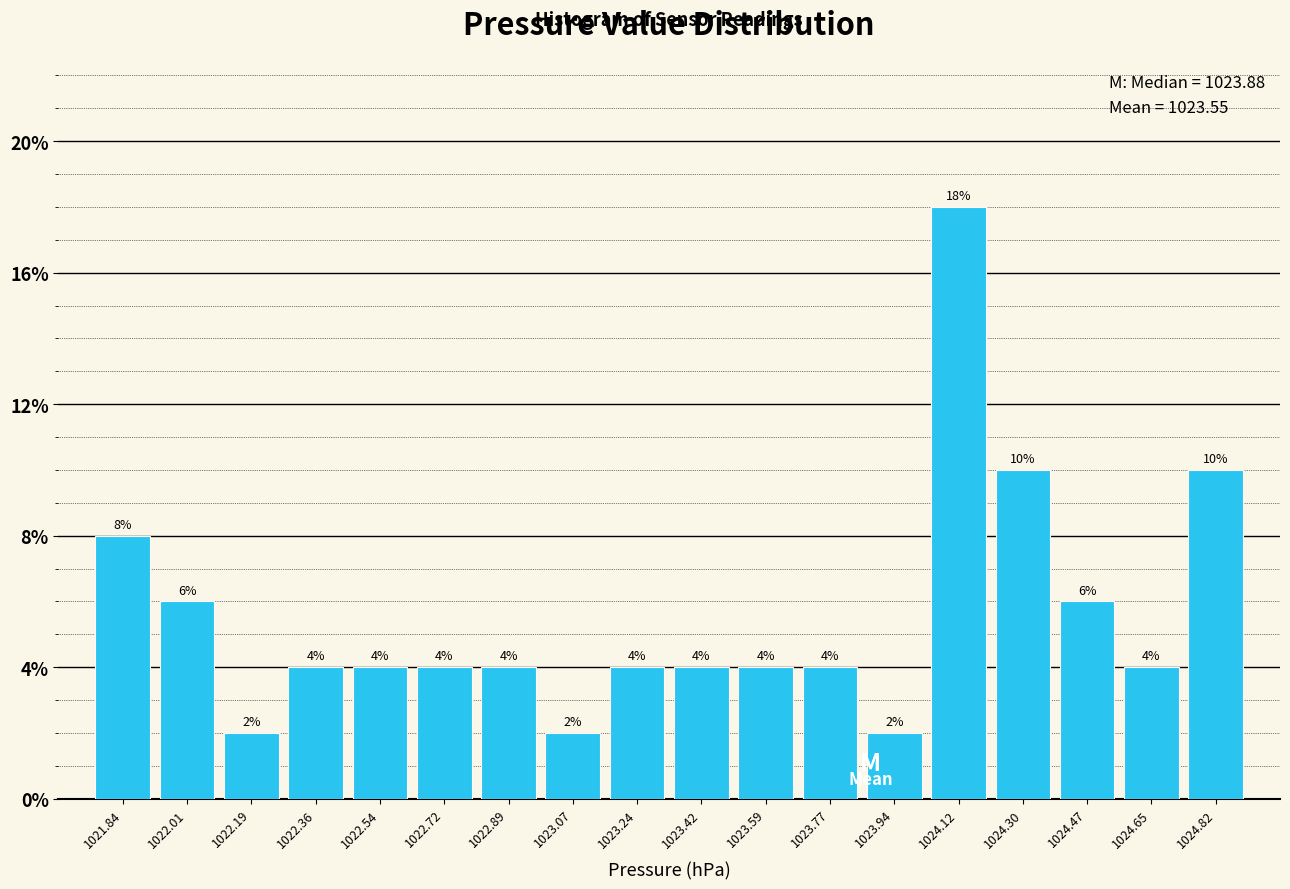

Reading left to right, transcribe this chart: for each bar, give the range it covers on the x-axis and its height. The bar edges are not printed on the chart, so give them approximately, as read against the axis.

1021.76 to 1021.92: 8
1021.92 to 1022.10: 6
1022.10 to 1022.28: 2
1022.28 to 1022.46: 4
1022.46 to 1022.62: 4
1022.62 to 1022.80: 4
1022.80 to 1022.98: 4
1022.98 to 1023.16: 2
1023.16 to 1023.34: 4
1023.34 to 1023.50: 4
1023.50 to 1023.68: 4
1023.68 to 1023.86: 4
1023.86 to 1024.04: 2
1024.04 to 1024.20: 18
1024.20 to 1024.38: 10
1024.38 to 1024.56: 6
1024.56 to 1024.74: 4
1024.74 to 1024.92: 10